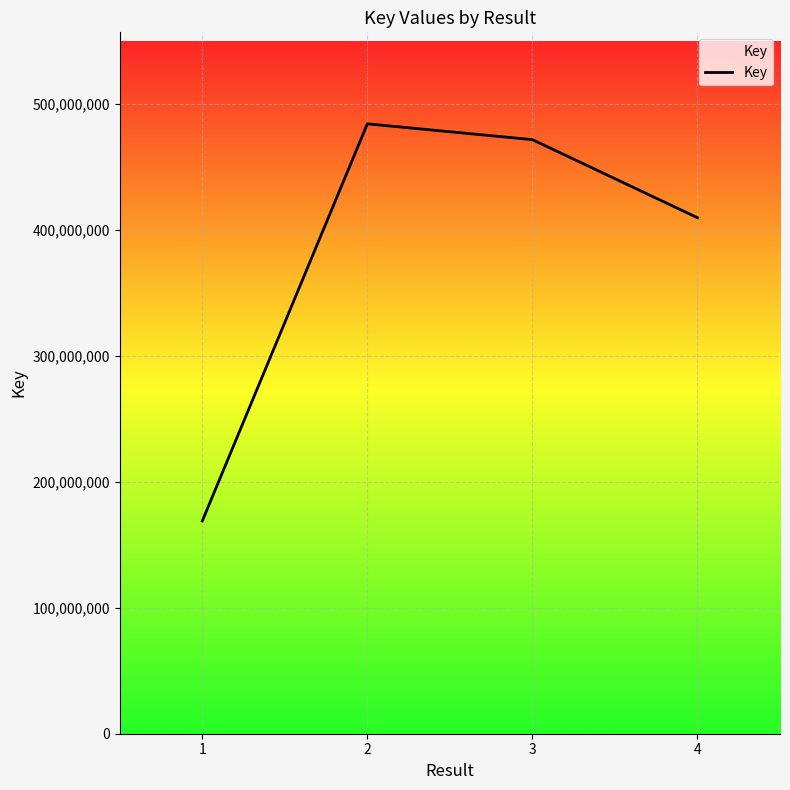

The chart shows a value of 248493490 at 4. True or false?

False